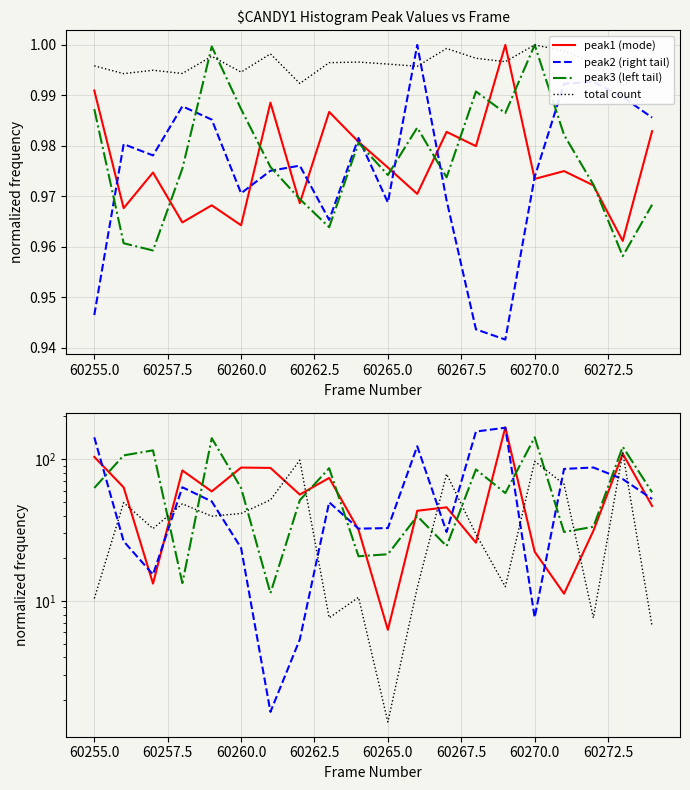

Where is the first local maximum for peak1?

60257